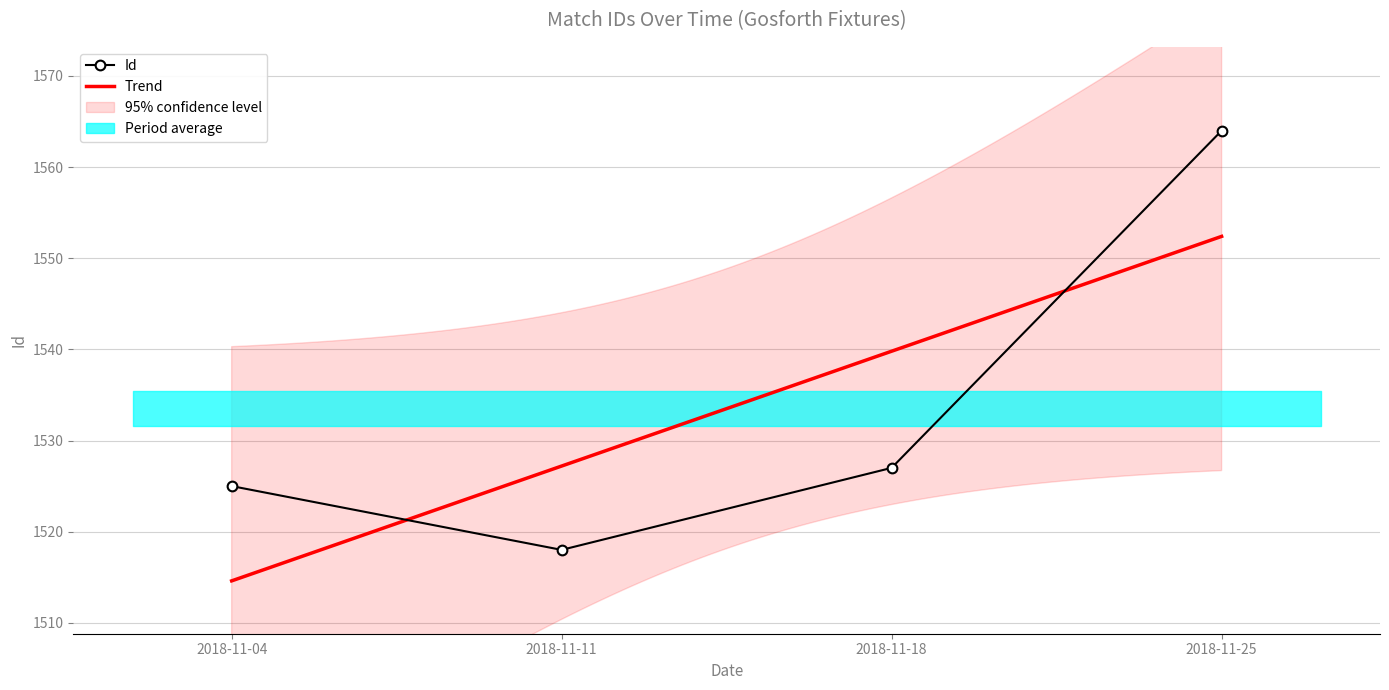

Where does the data first go above 1527?

2018-11-25